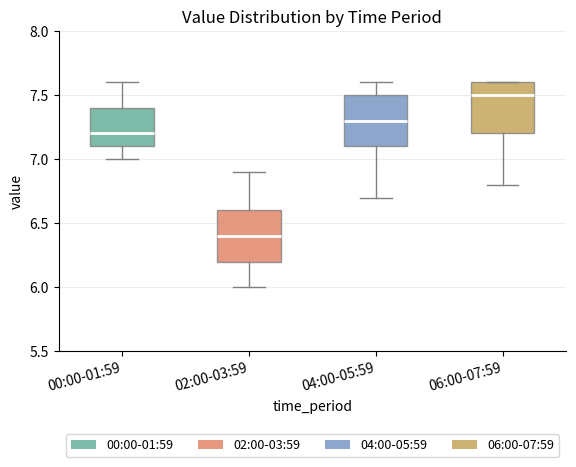

Reading left to right, transcribe this box plot: for each box, give where its median line is, the range the box spans, and where its two whiskers end, as read against the y-axis. The values are not printed on the chart, so give them approximately, as read against the axis.

00:00-01:59: median 7.2, box 7.1 to 7.4, whiskers 7.0 to 7.6
02:00-03:59: median 6.4, box 6.2 to 6.6, whiskers 6.0 to 6.9
04:00-05:59: median 7.3, box 7.1 to 7.5, whiskers 6.7 to 7.6
06:00-07:59: median 7.5, box 7.2 to 7.6, whiskers 6.8 to 7.6